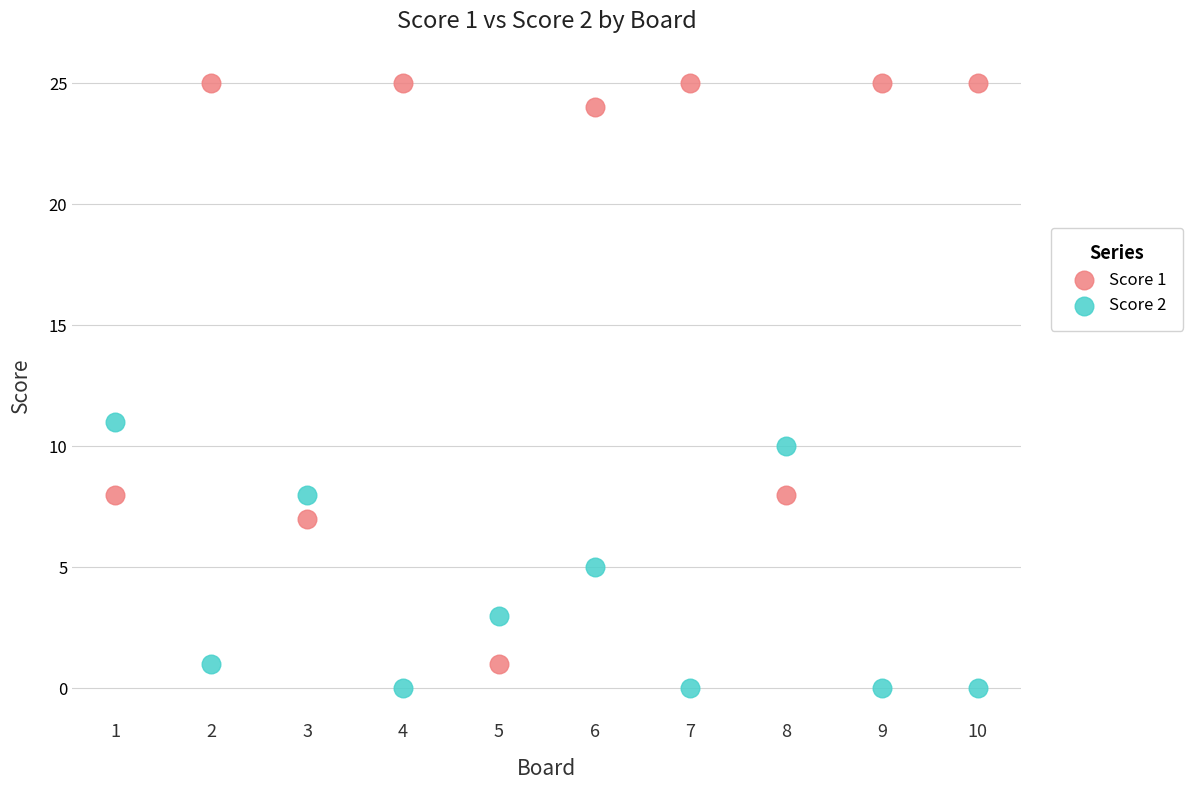

What are all the series names shown in the legend?

Score 1, Score 2